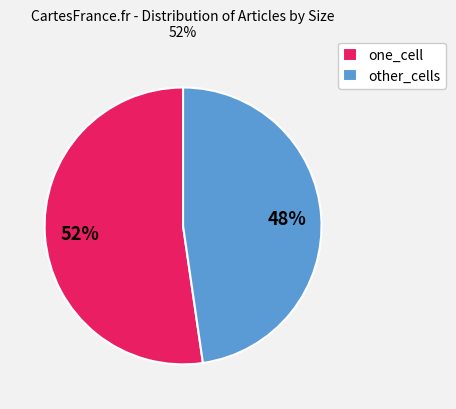

To the nearest percent, what is the average slice percentage?

50%